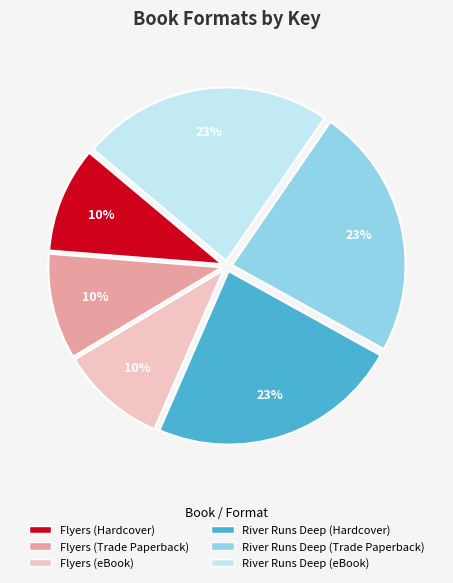

What is the ratio of the value at Flyers (Hardcover) to the value at Flyers (eBook)?

1.0